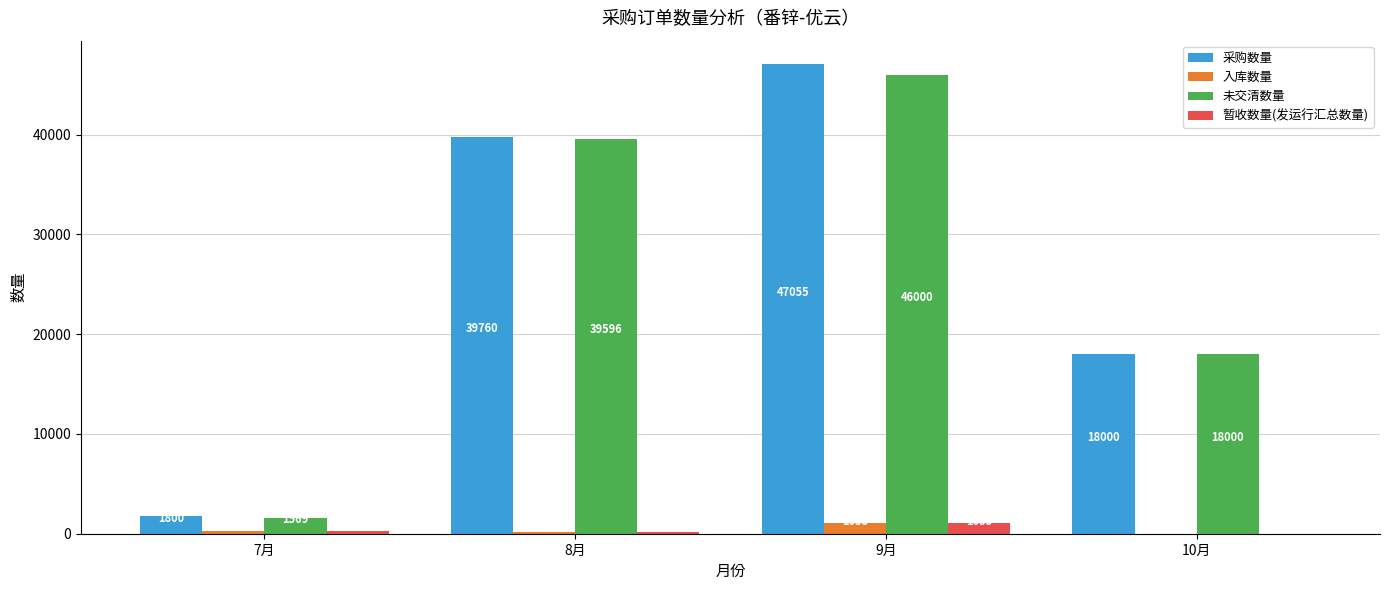

What is the sum of all 暂收数量(发运行汇总数量) values?

1450